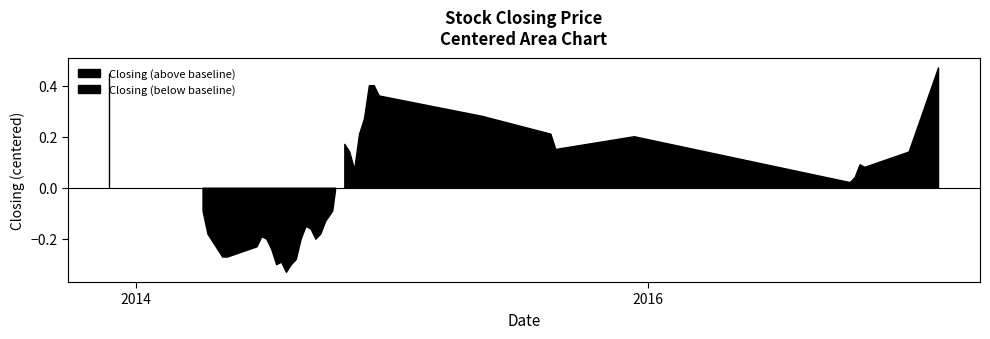

How many series are shown in this chart?

1